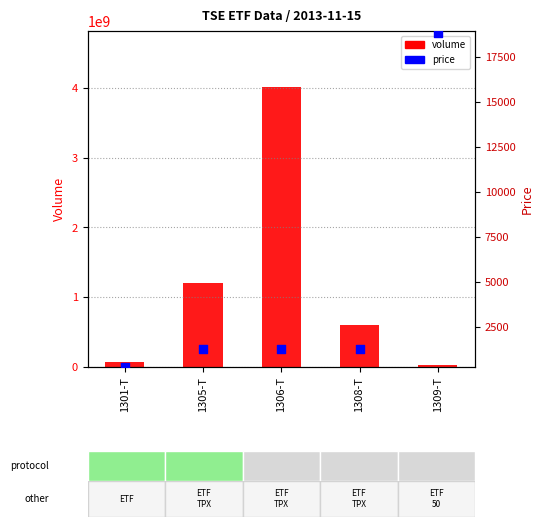

Is the value of volume at 1306-T greater than the value of price at 1309-T?

Yes